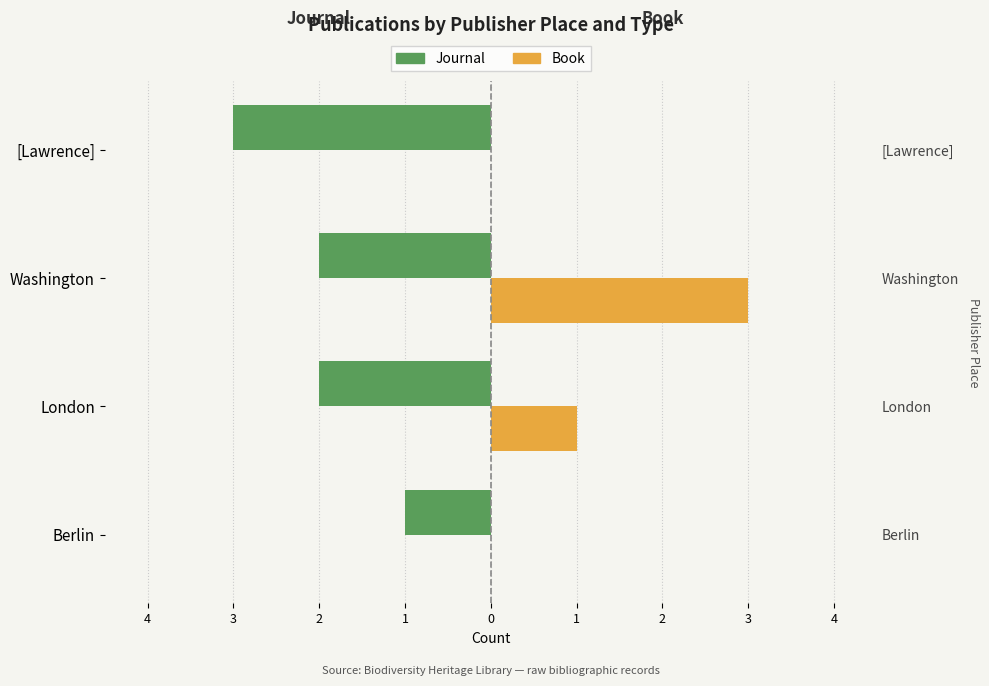

True or false: Journal has a value of -3 at London.

False